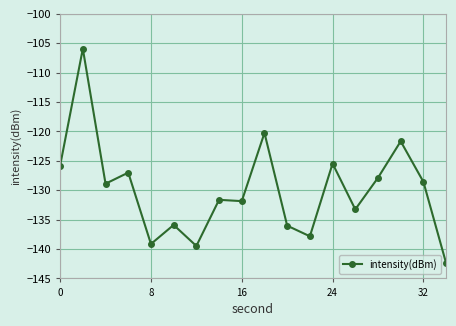

What is the difference between the maximum and minimum values?

36.5